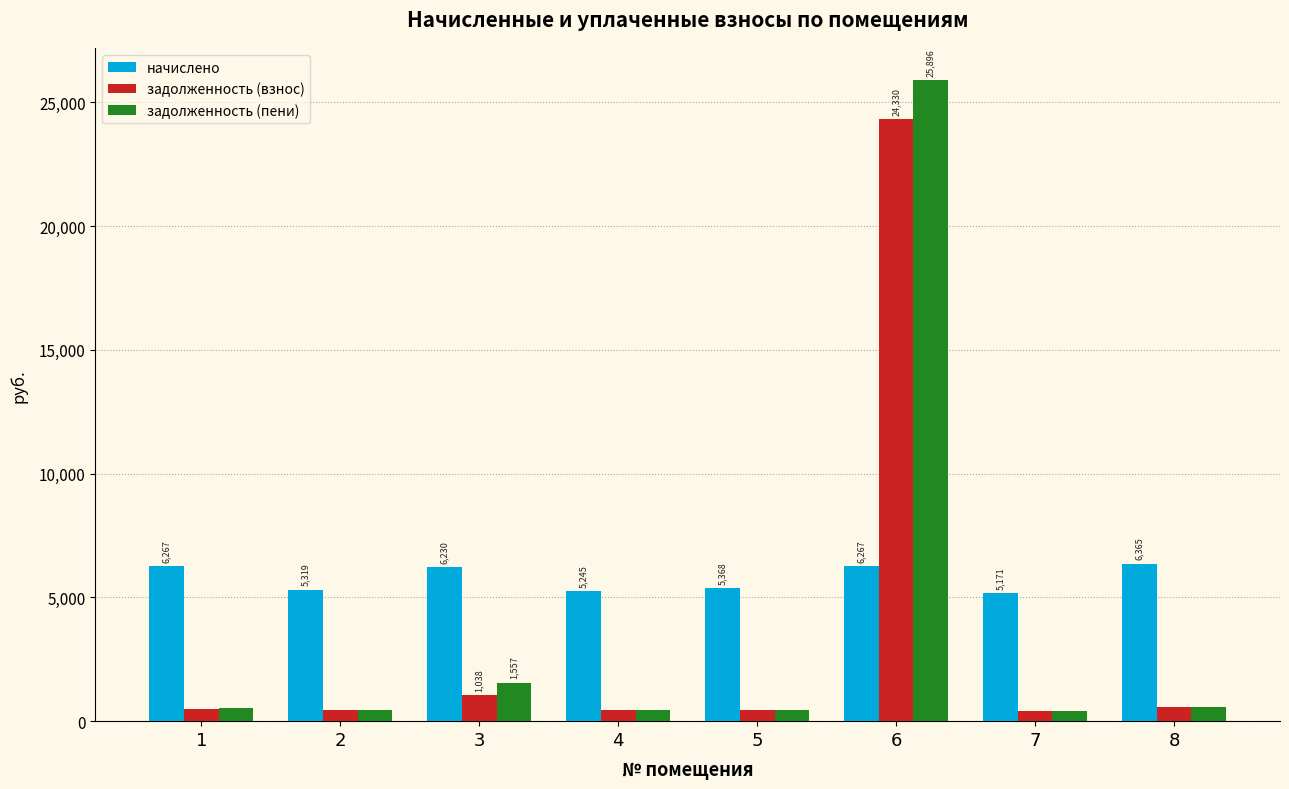

What is the difference between the second highest and second lowest values in the задолженность (пени) series?

1120.4